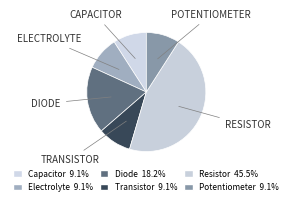

Which slice is the smallest?

Capacitor